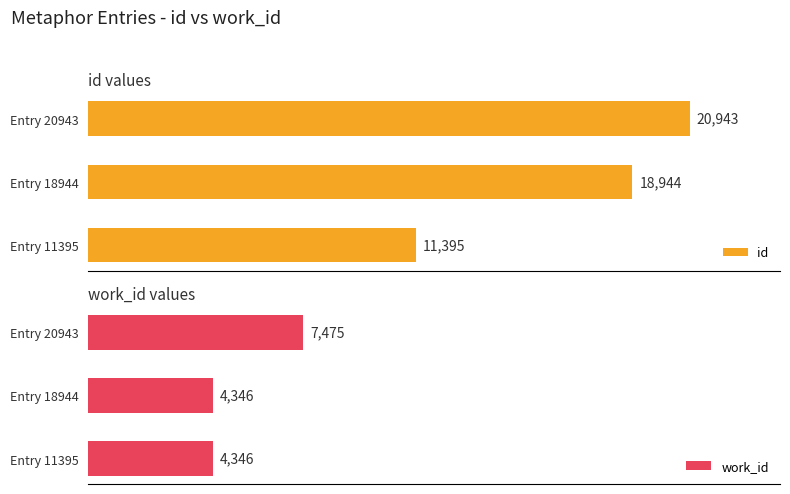

What is the maximum value shown in the chart?

20943